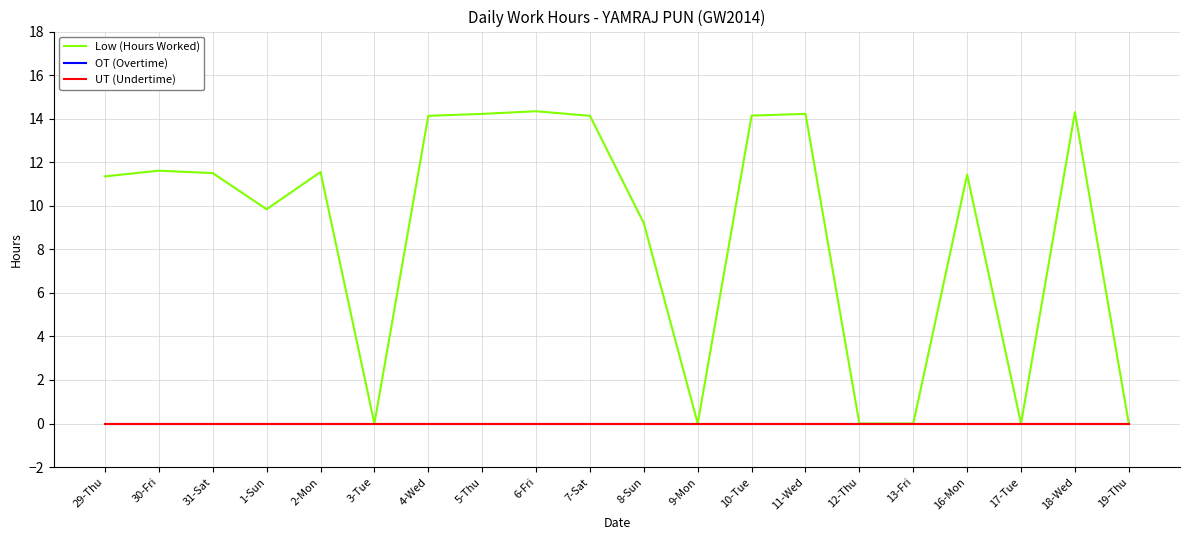

At which category is the sum across all series the highest?

6-Fri